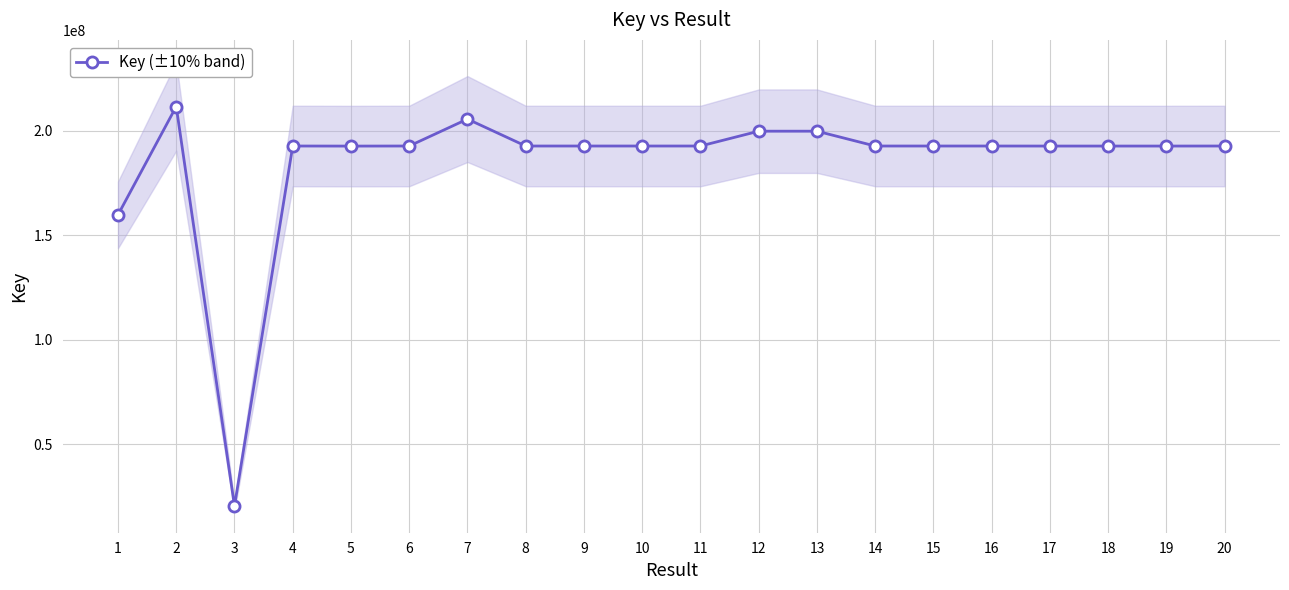

True or false: the data shows 291740668 at 4.

False